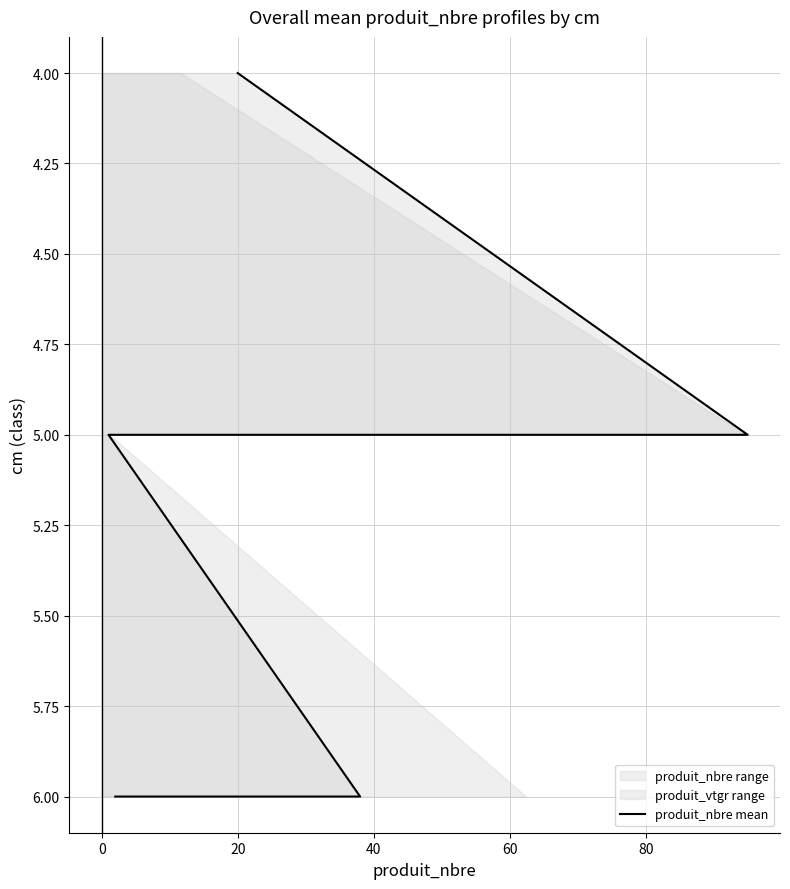

What is the difference between the maximum and minimum values?

2